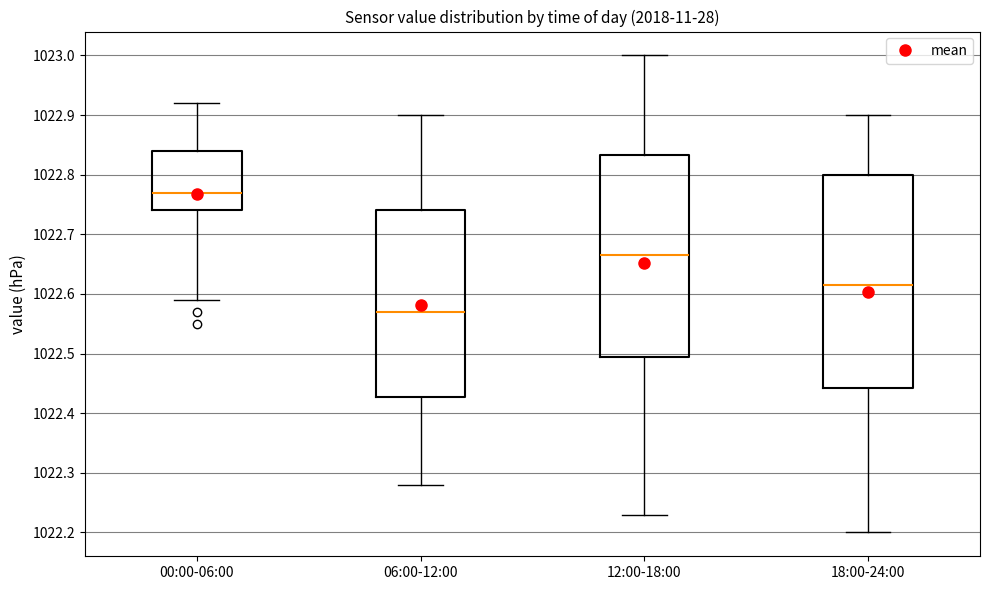

Which box's median line is the highest?

00:00-06:00